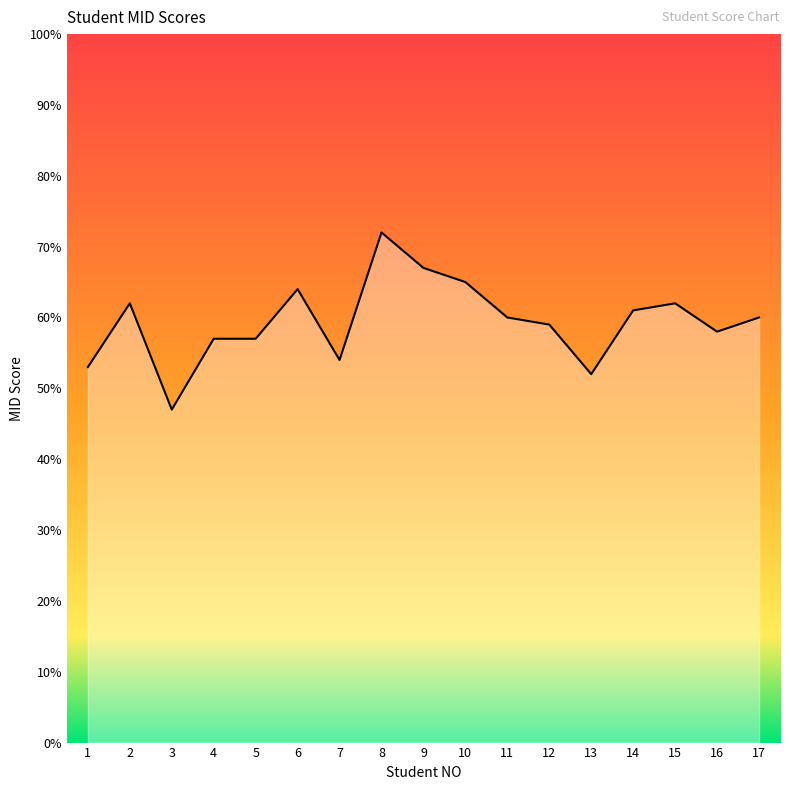

At which label does the data first exceed 60?

2